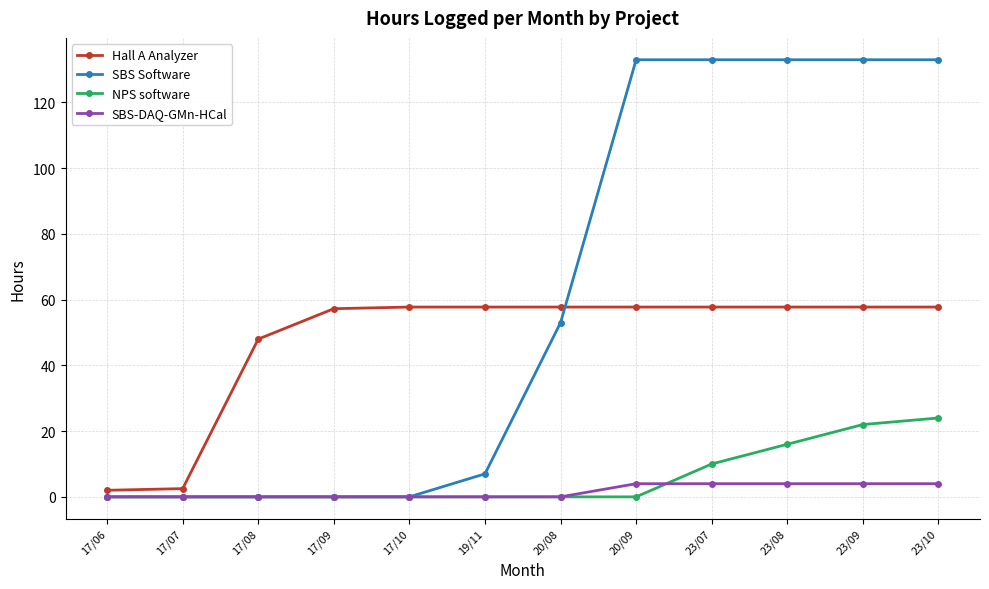

True or false: SBS-DAQ-GMn-HCal and Hall A Analyzer intersect in this chart.

False